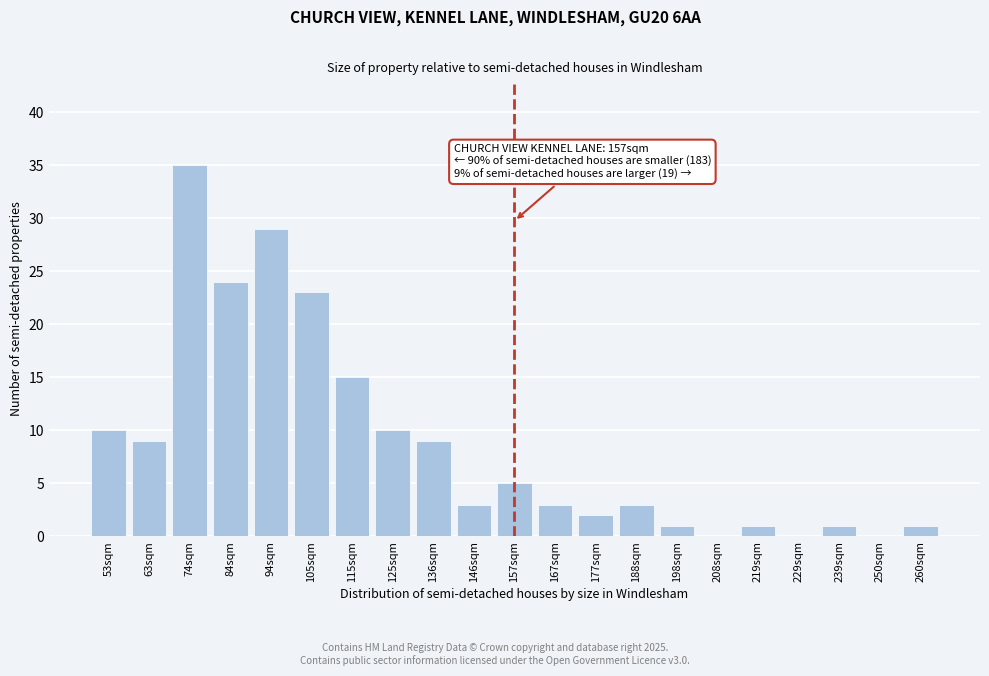

Reading right to left, extract all data points from this chart.

260sqm=1	250sqm=0	239sqm=1	229sqm=0	219sqm=1	208sqm=0	198sqm=1	188sqm=3	177sqm=2	167sqm=3	157sqm=5	146sqm=3	136sqm=9	125sqm=10	115sqm=15	105sqm=23	94sqm=29	84sqm=24	74sqm=35	63sqm=9	53sqm=10